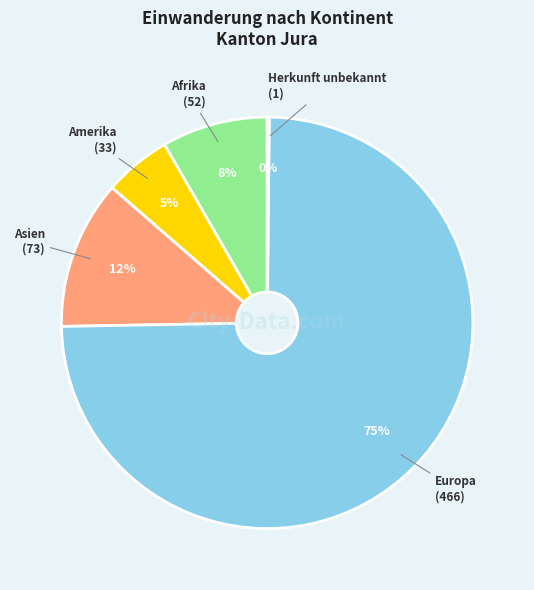

Between Asien and Afrika, which is larger?

Asien